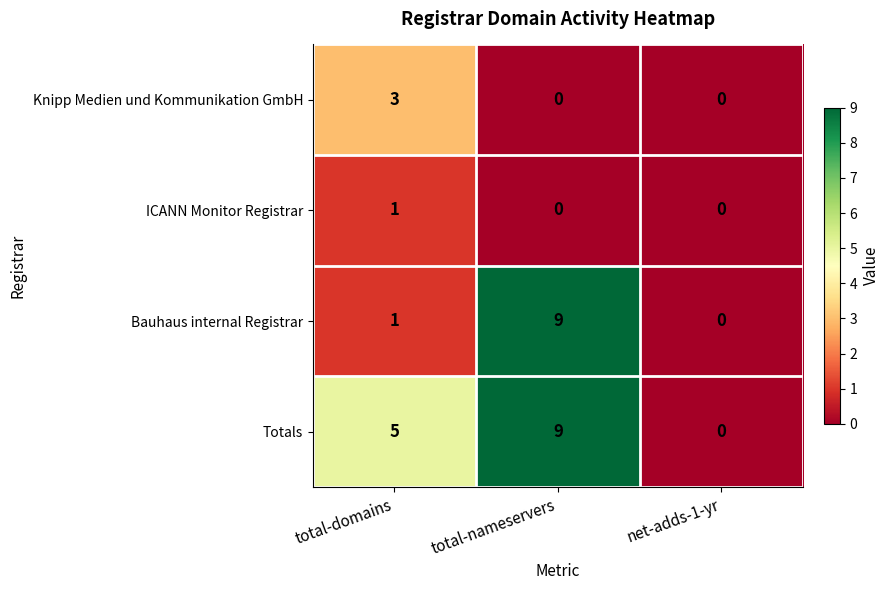

At which category is the sum across all series the highest?

total-nameservers